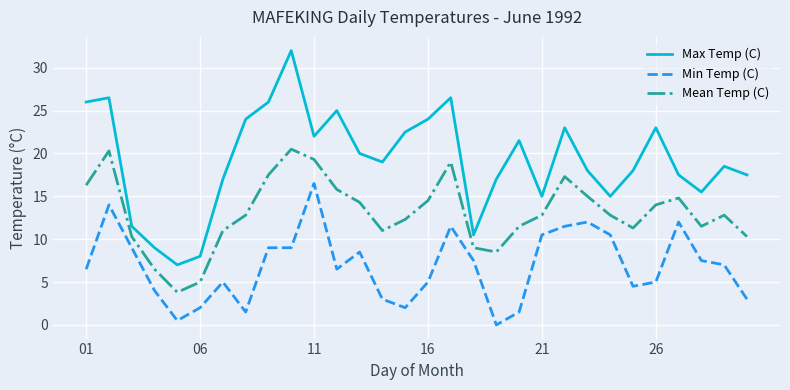

What is the greatest value displayed?

32.0